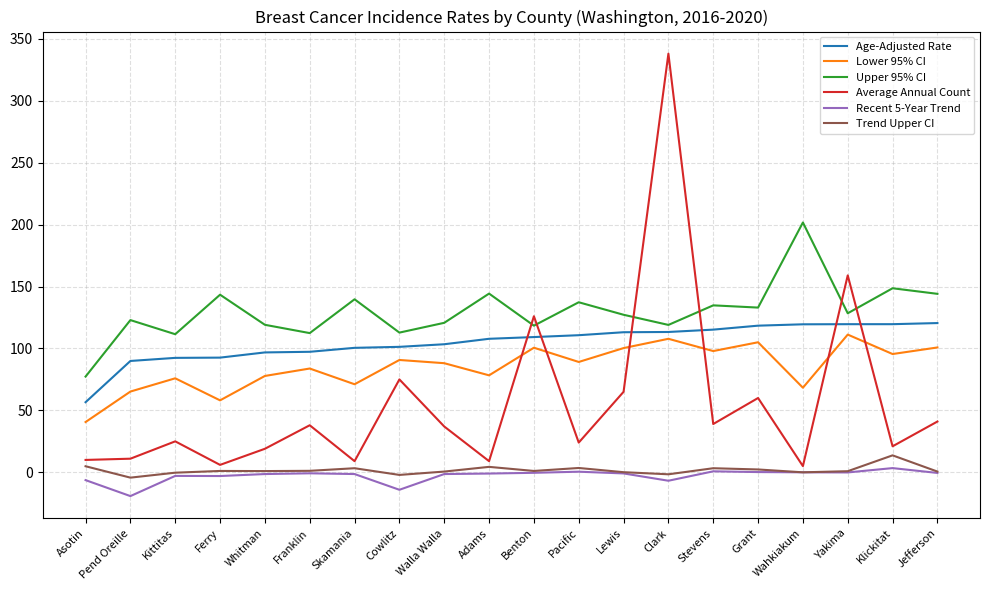

True or false: Age-Adjusted Rate and Recent 5-Year Trend cross at least once.

False